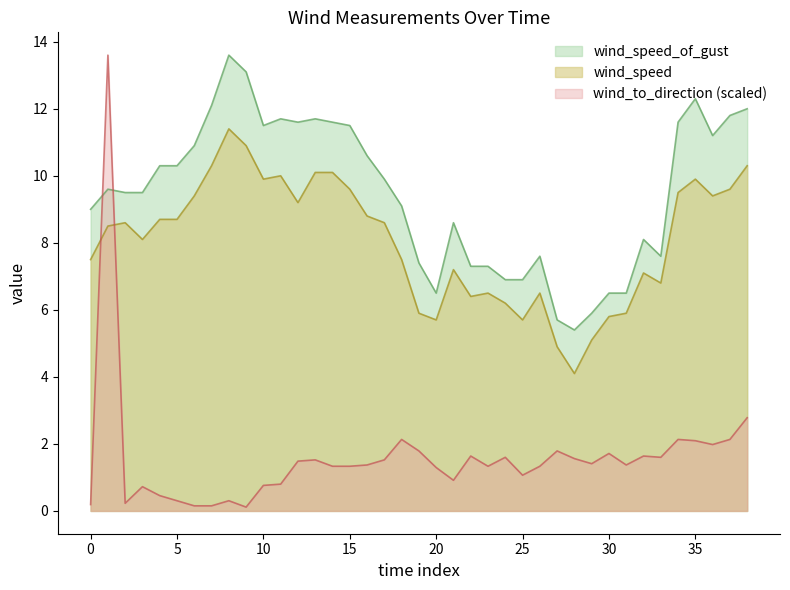

The value of wind_to_direction at 15 is 1.3. True or false?

True